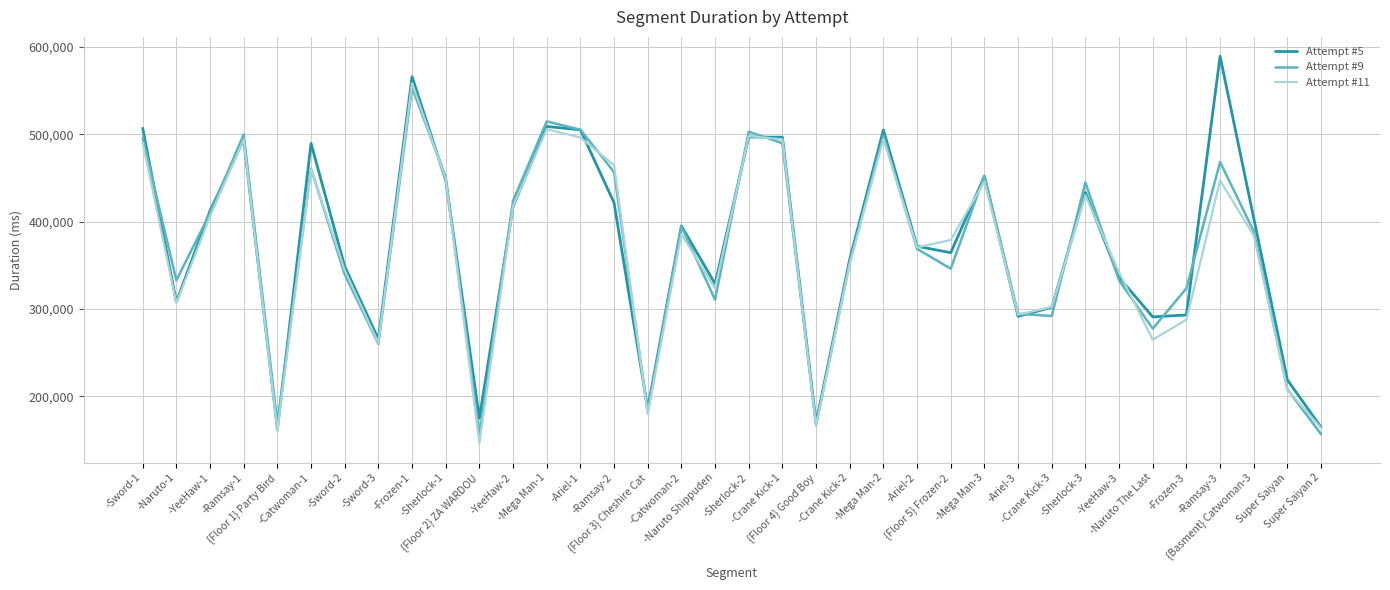

Which series has the widest spread of values?

Attempt #5